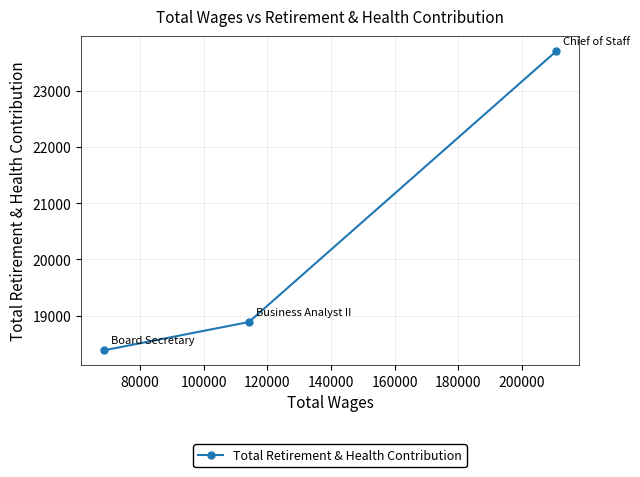

What is the value of the 3rd point from the left?

23711